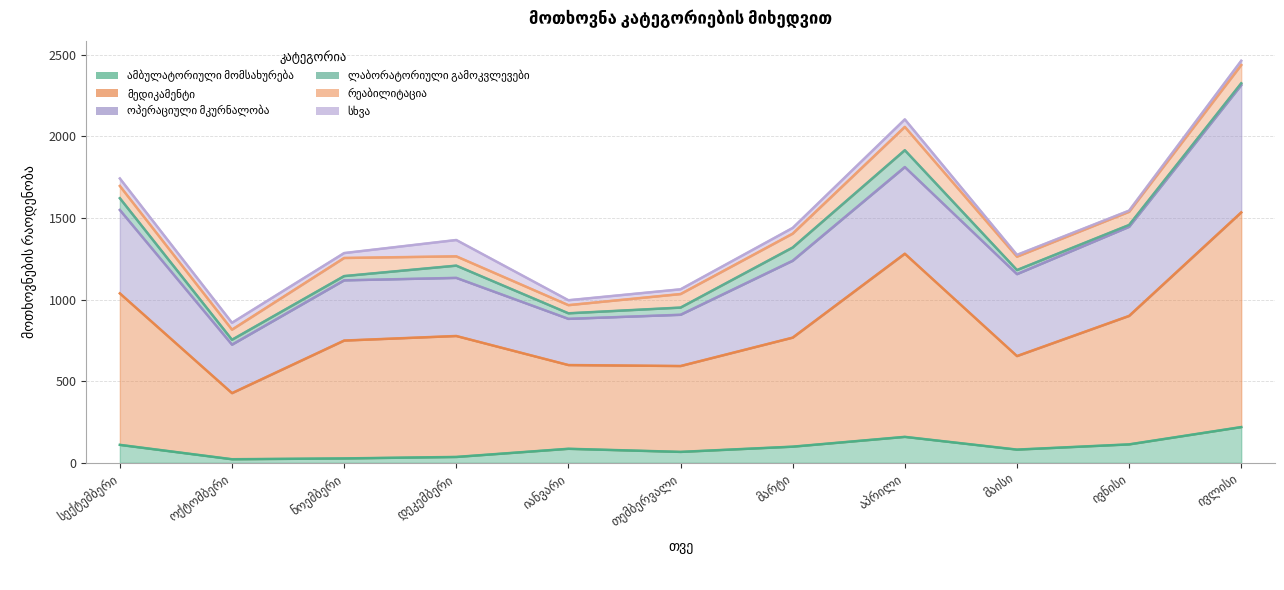

What is the difference between the highest and lowest values at ოქტომბერი?

383